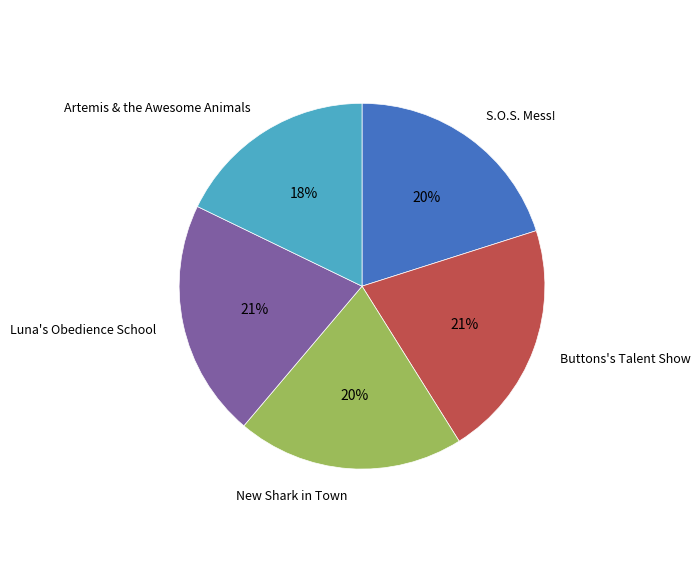

Is there a majority slice in this chart?

No